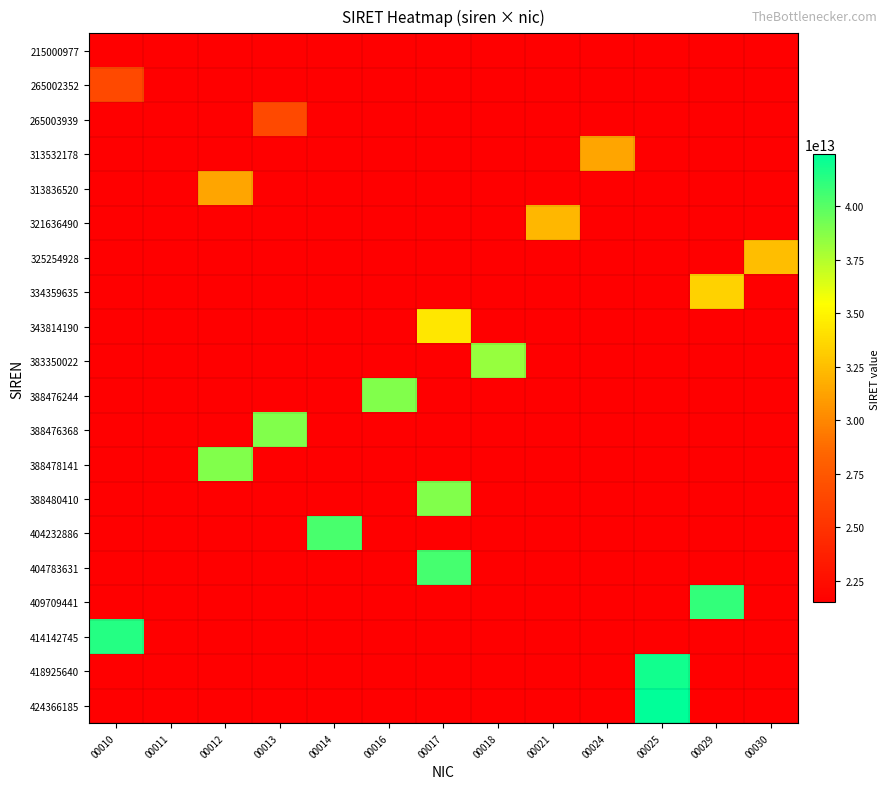

Between 00016 and 00017, which series saw the biggest shift?

404783631